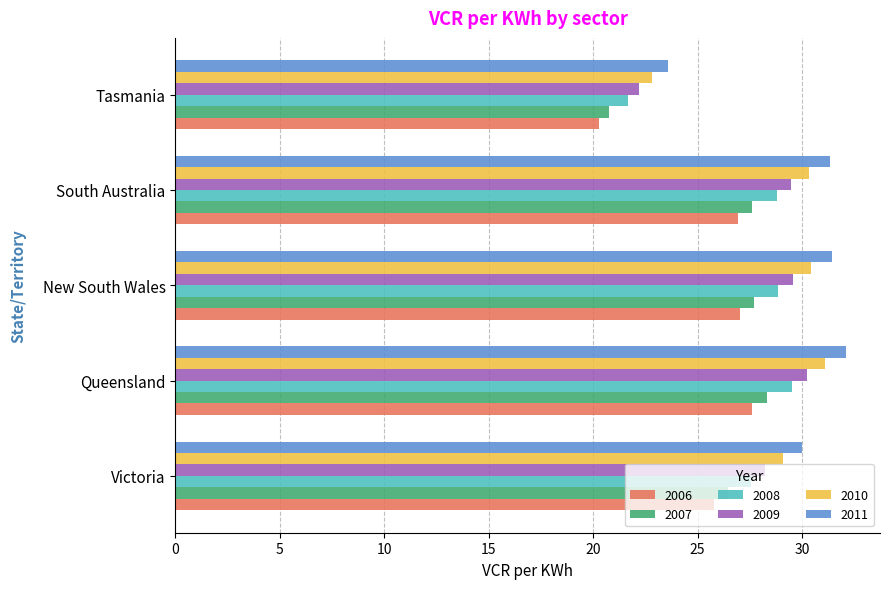

At which category does the chart reach its peak across all series?

Queensland